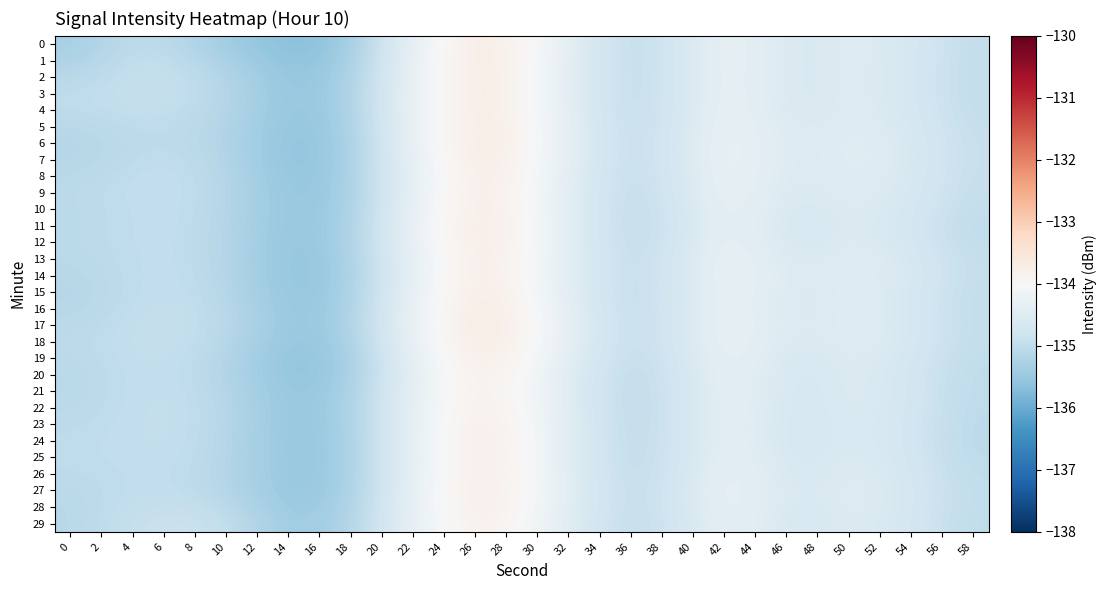

At how many categories does at least one series exceed -134?

3